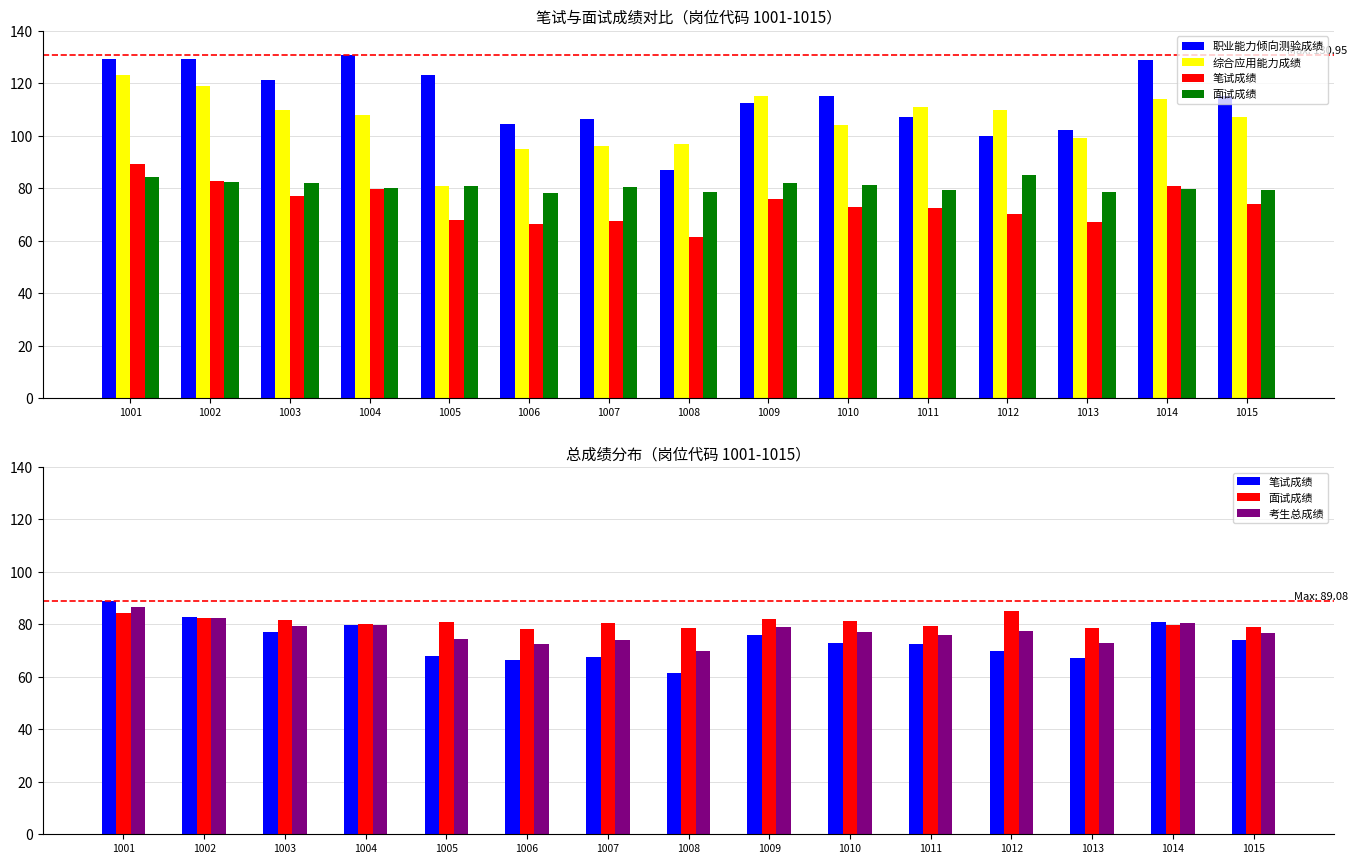

How many distinct data groups are displayed?

5